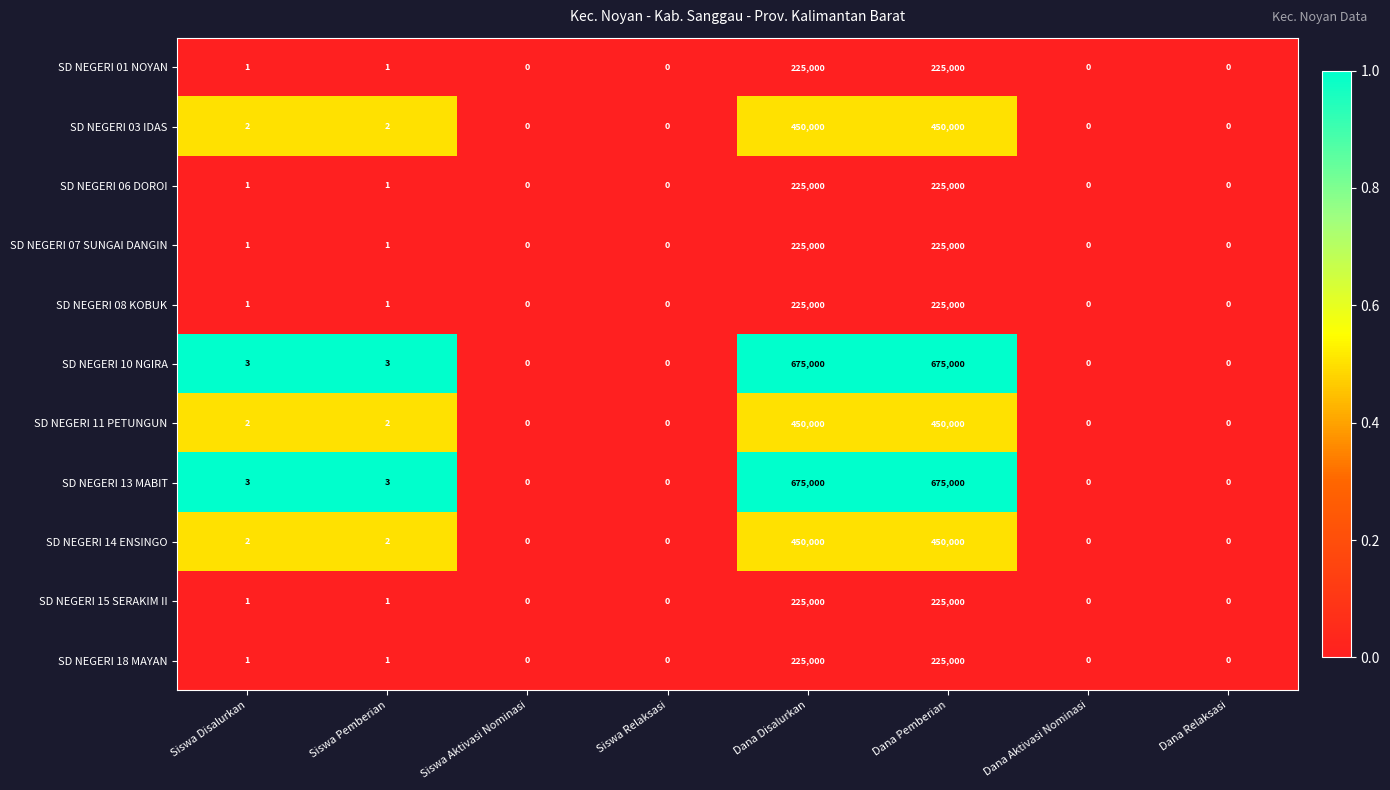

What is the difference between the maximum and minimum values in the SD NEGERI 03 IDAS series?

450000